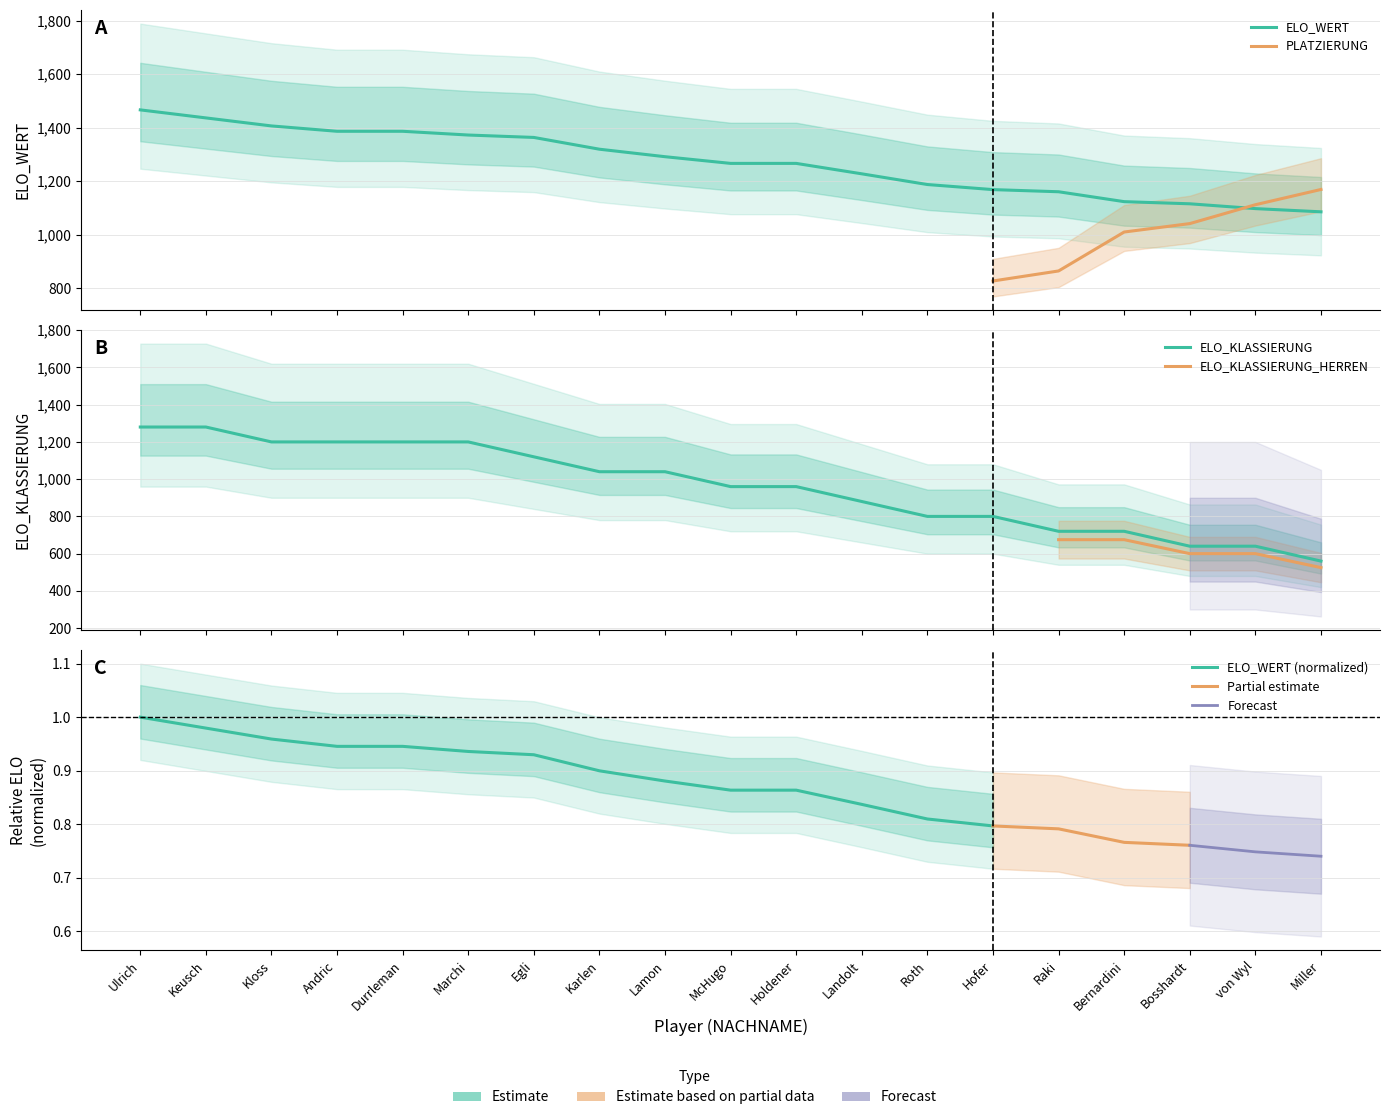

Which series has the largest total across all categories?

ELO_WERT